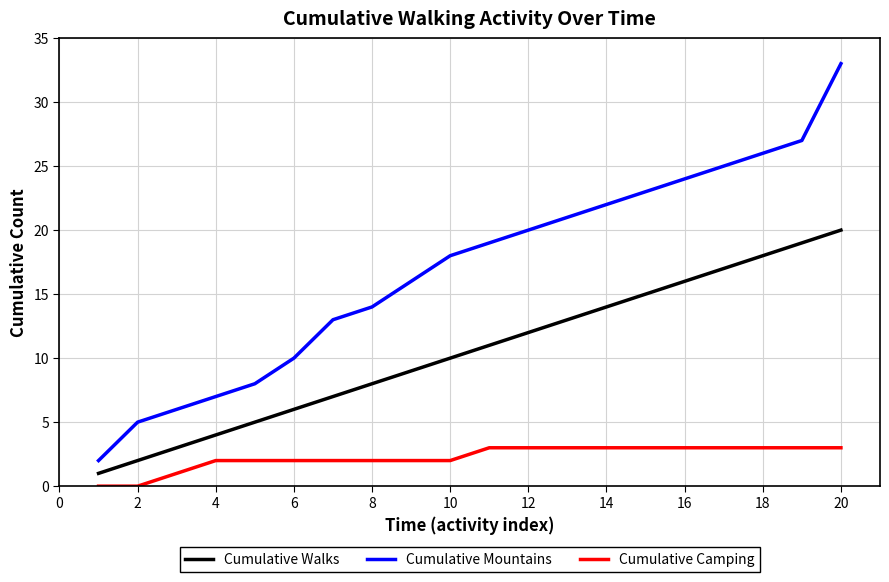

Which series has the largest range (max minus min)?

Cumulative Mountains